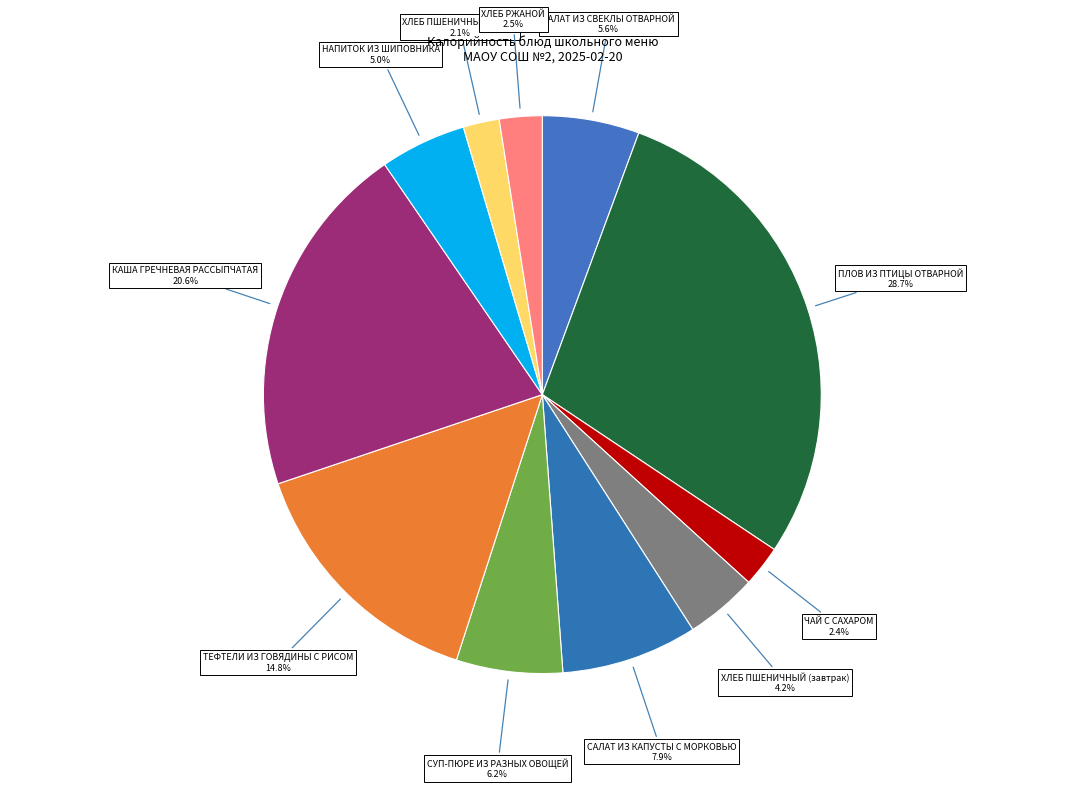

Which has a higher value, ХЛЕБ ПШЕНИЧНЫЙ (обед) or САЛАТ ИЗ СВЕКЛЫ ОТВАРНОЙ?

САЛАТ ИЗ СВЕКЛЫ ОТВАРНОЙ